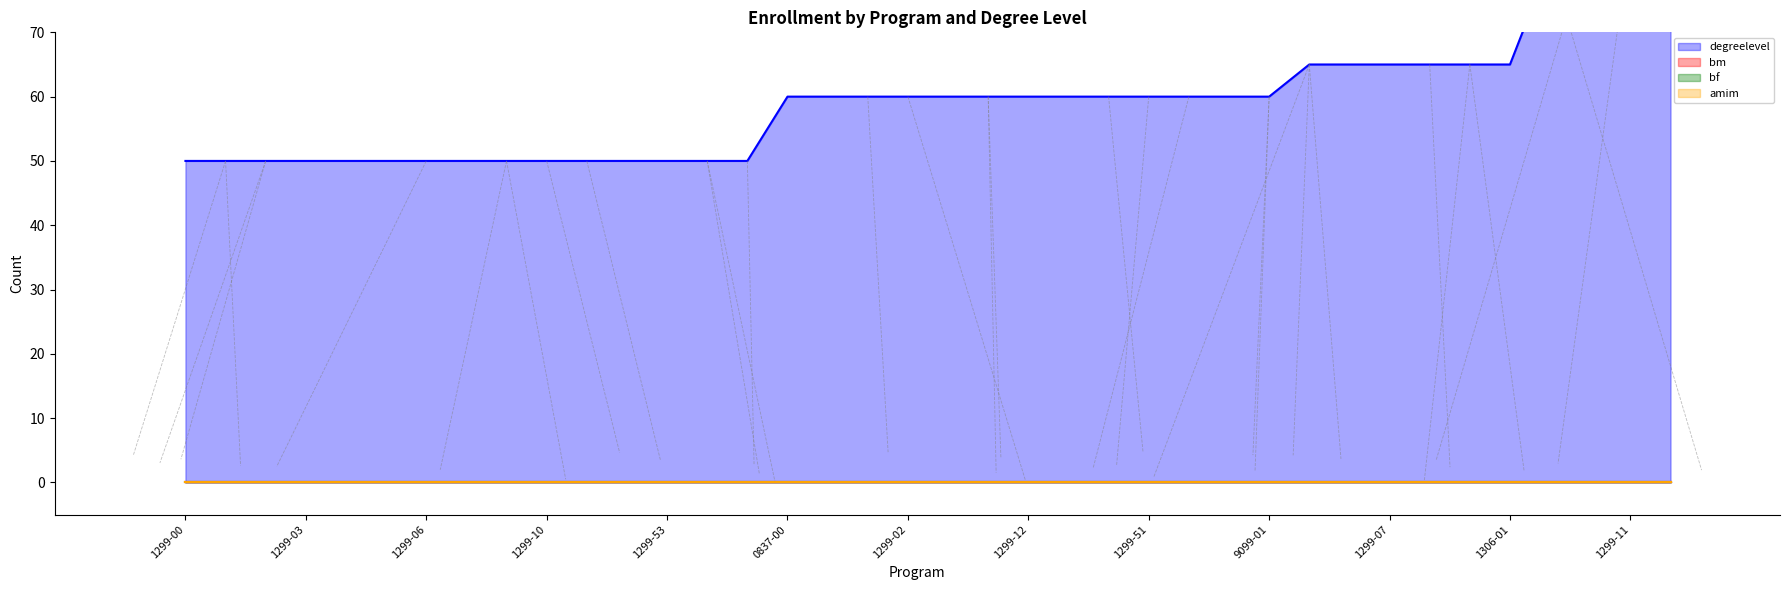

True or false: bm has more than 1 interior local peaks.

False